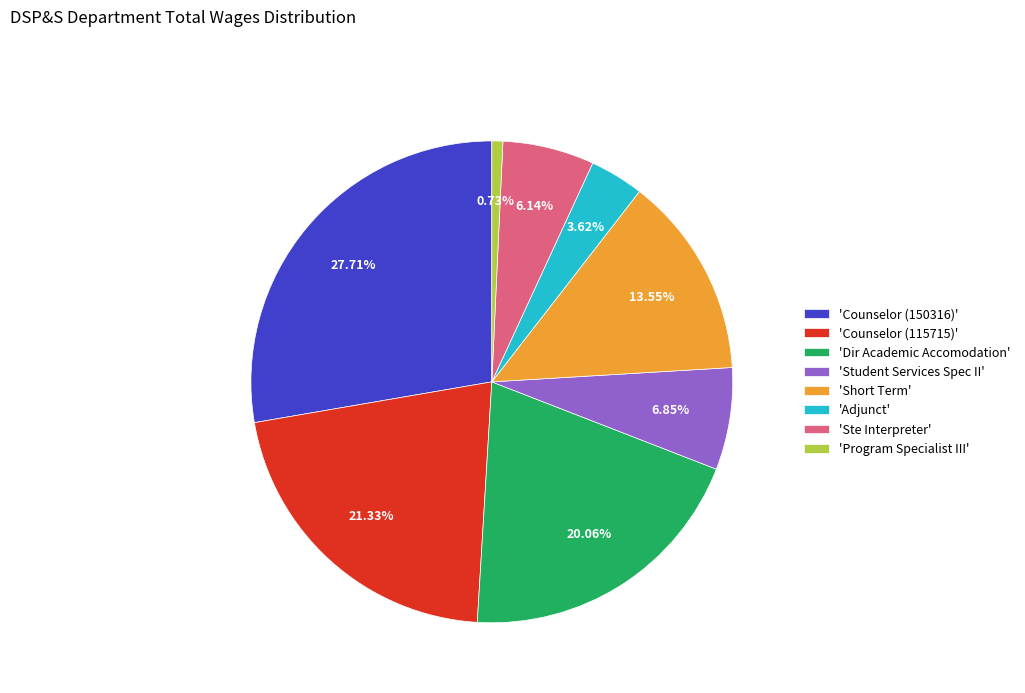

How many segments does this pie chart have?

8